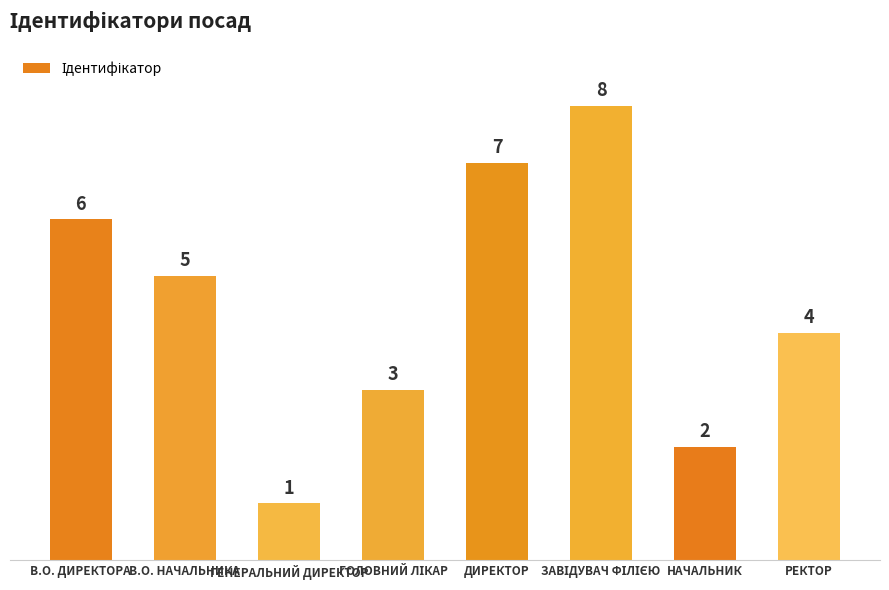

What position from the right is ГЕНЕРАЛЬНИЙ ДИРЕКТОР?

6